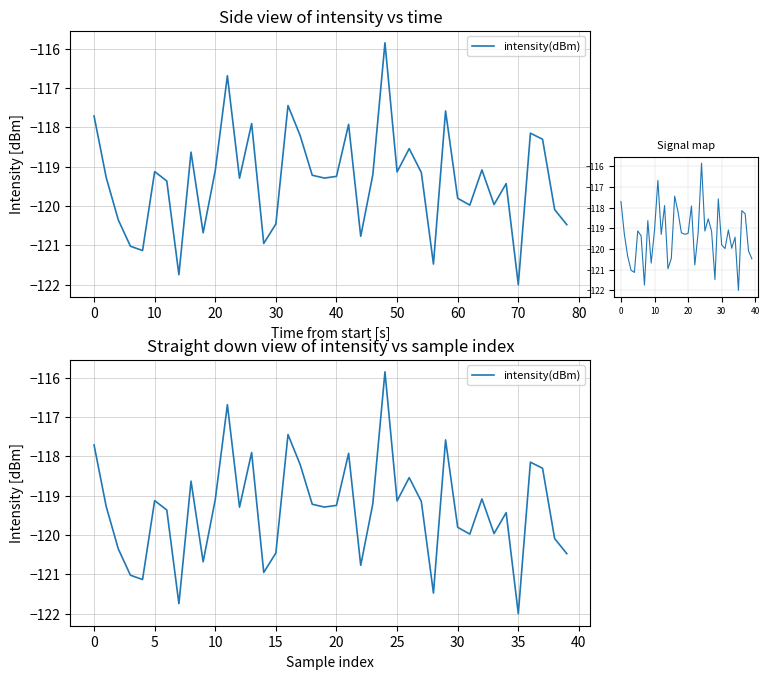

Is this an area chart (filled region under the line)?

No